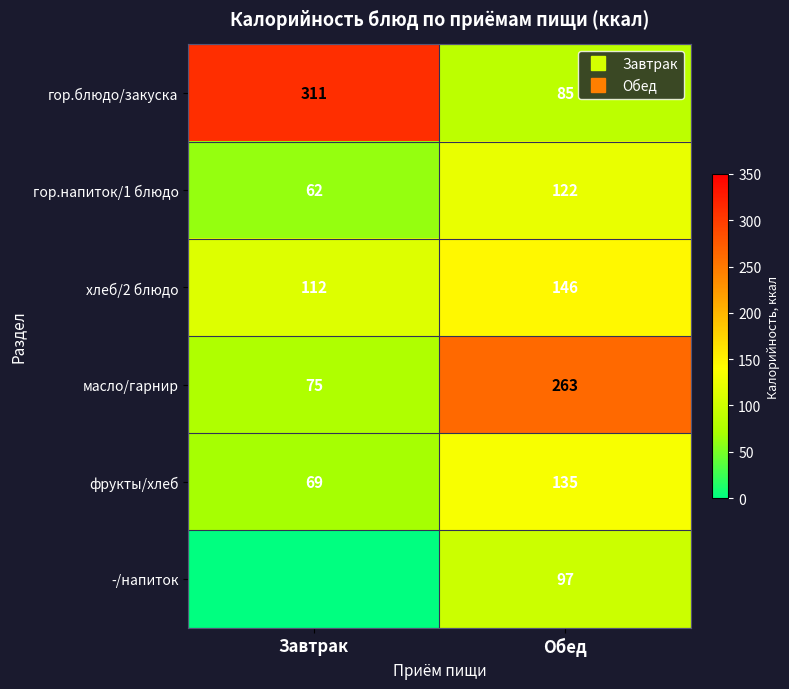

Read the хлеб/2 блюдо value at Обед.

145.7